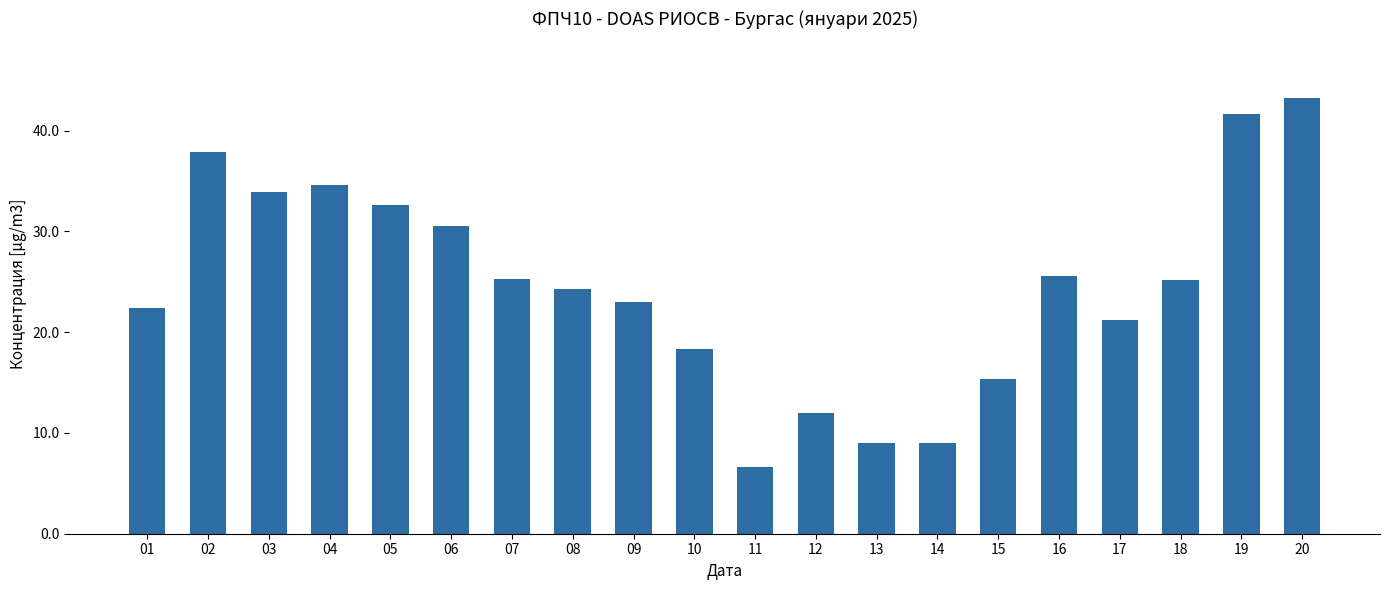

Which label corresponds to the largest value in the chart?

20